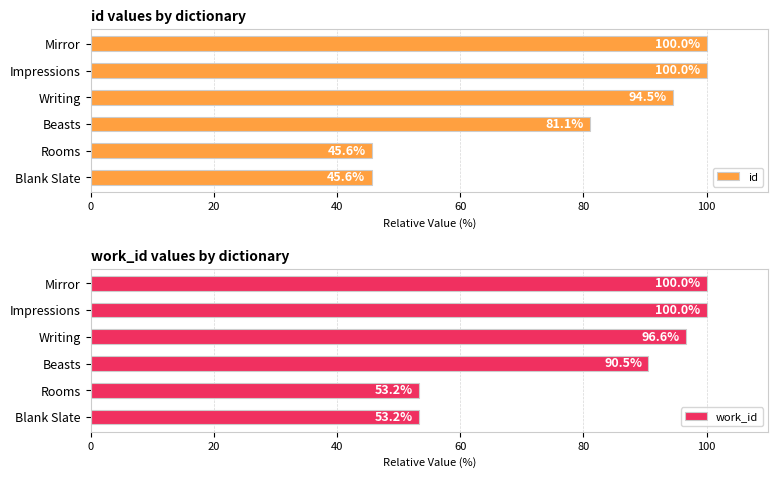

How many bars are there in total?

12